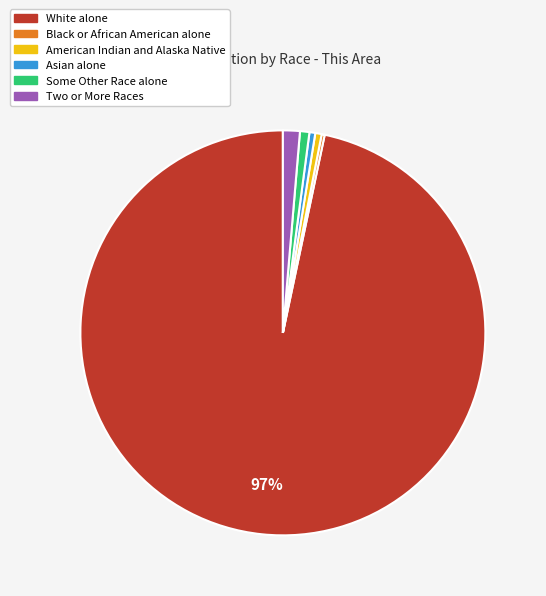

To the nearest percent, what percentage of the pie is White alone?

97%